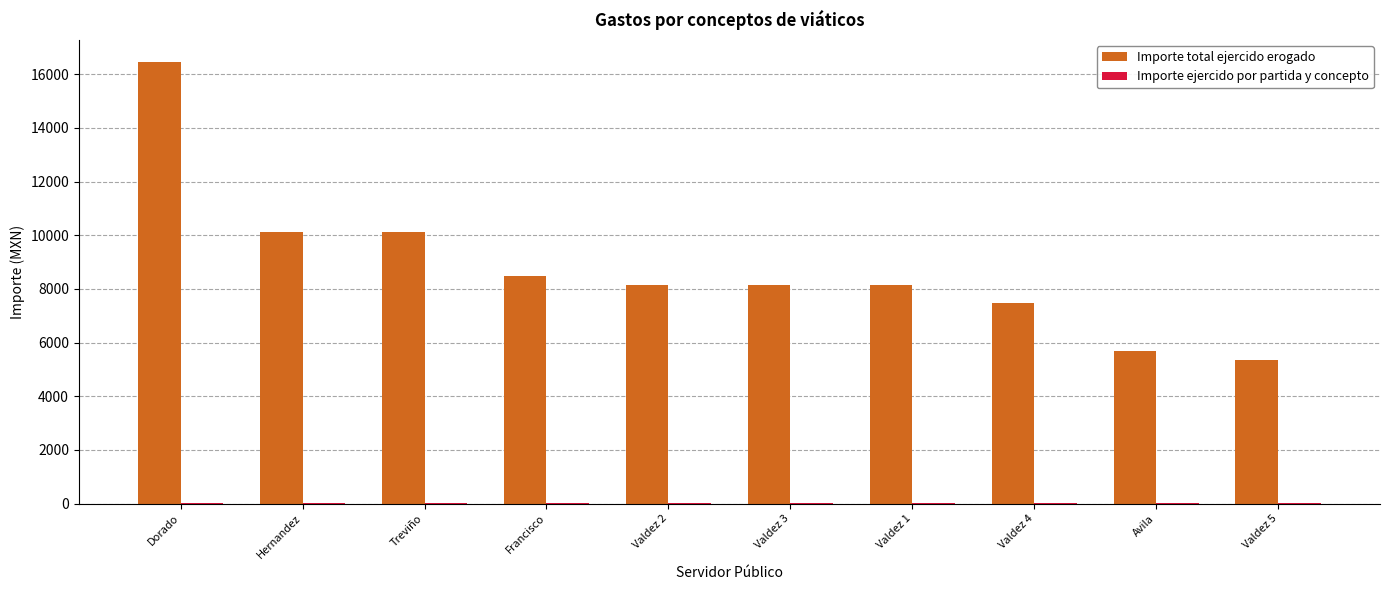

At which category is the sum across all series the highest?

Dorado